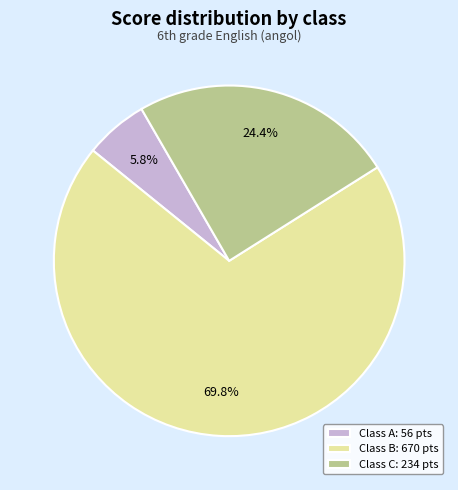

Approximately how many times larger is the value at Class B: 670 pts compared to Class A: 56 pts?

12.0